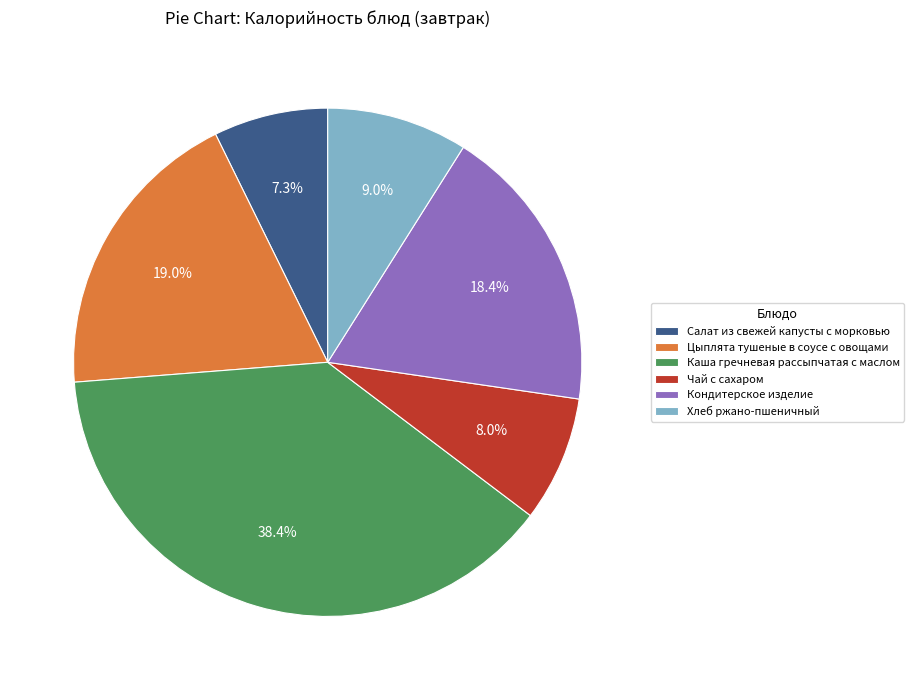

How many slices are in this pie chart?

6